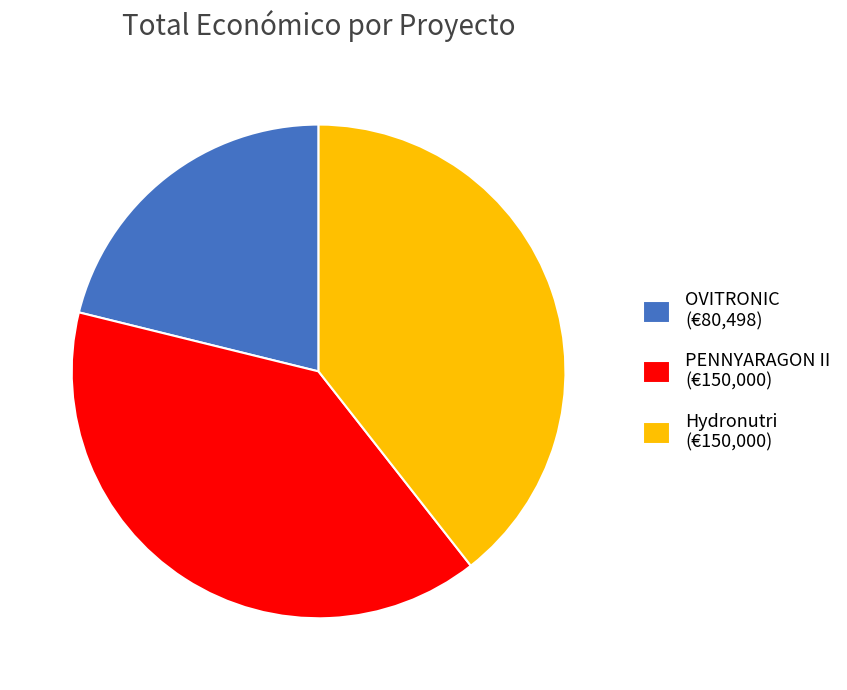

Combined, do PENNYARAGON II (€150,000) and OVITRONIC (€80,498) account for over 50%?

Yes